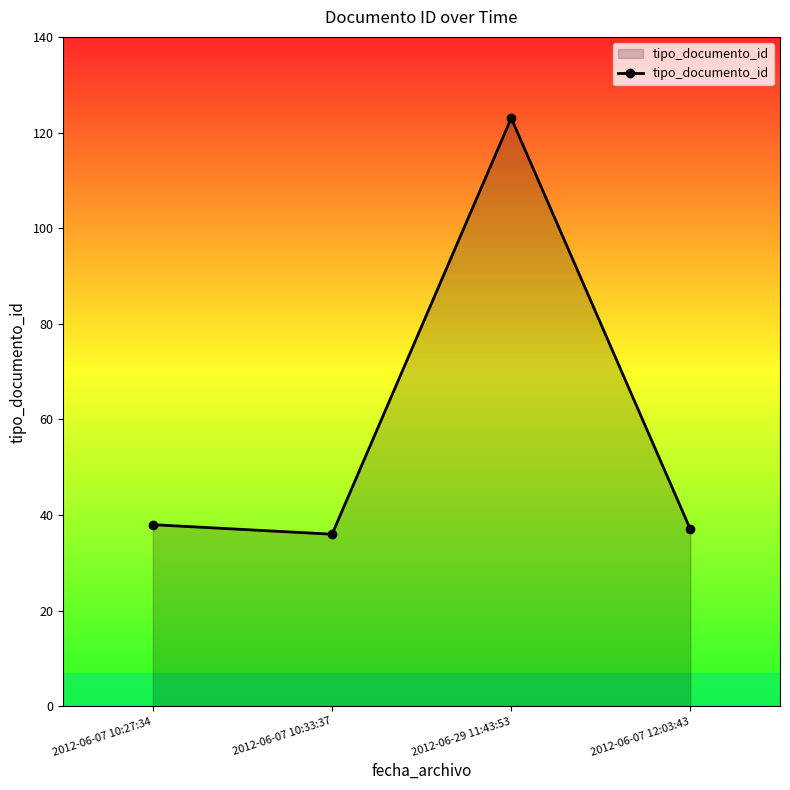

Reading right to left, transcribe all the data shown in this chart.

37	123	36	38